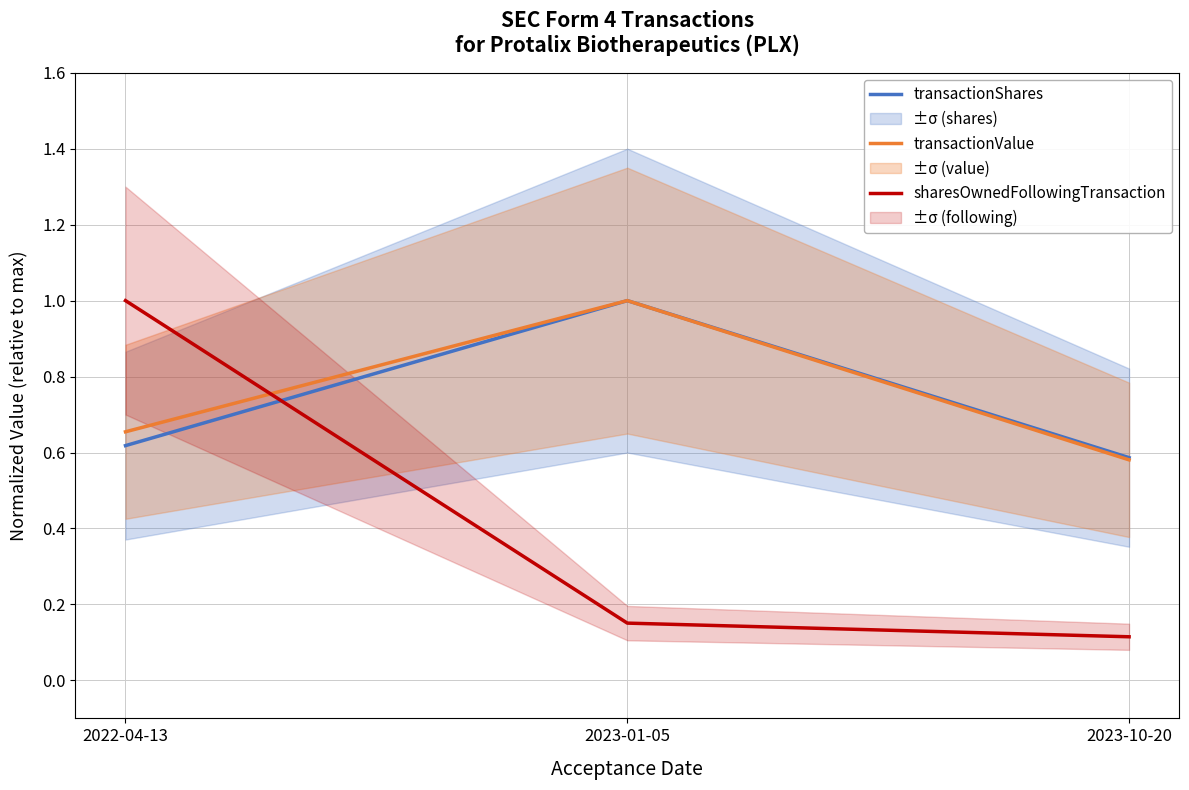

What is the value of the transactionValue point at the 1st from the left?

0.7